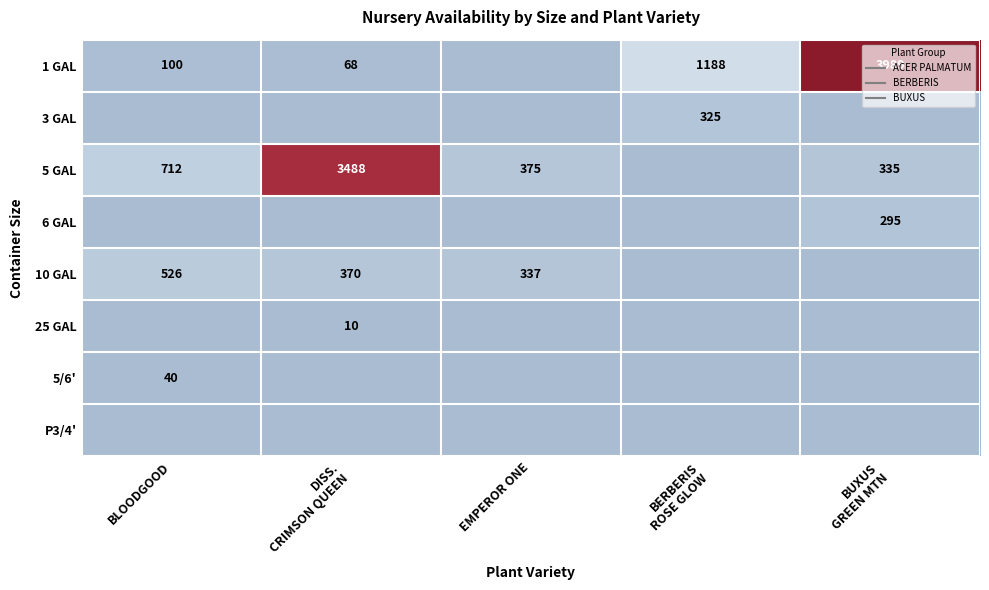

True or false: 5 GAL has a value of 0.0 at BERBERIS ROSE GLOW.

True